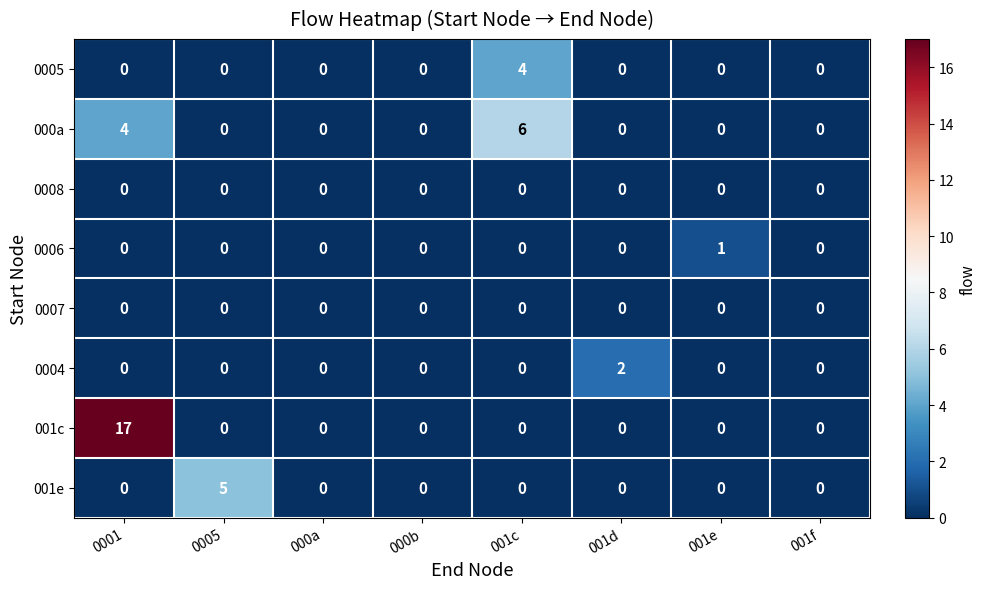

The 0007 series shows 0 at 0001. True or false?

True